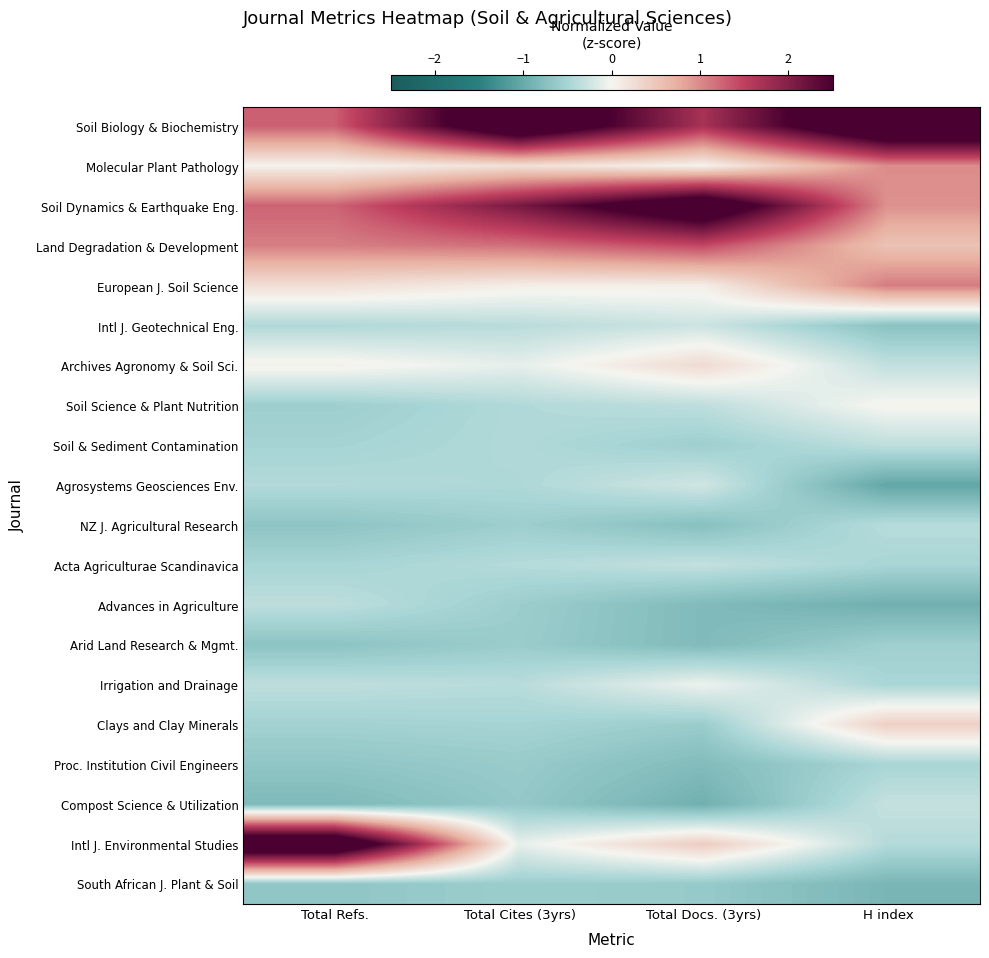

Between Total Docs. (3yrs) and H index, which is larger?

H index